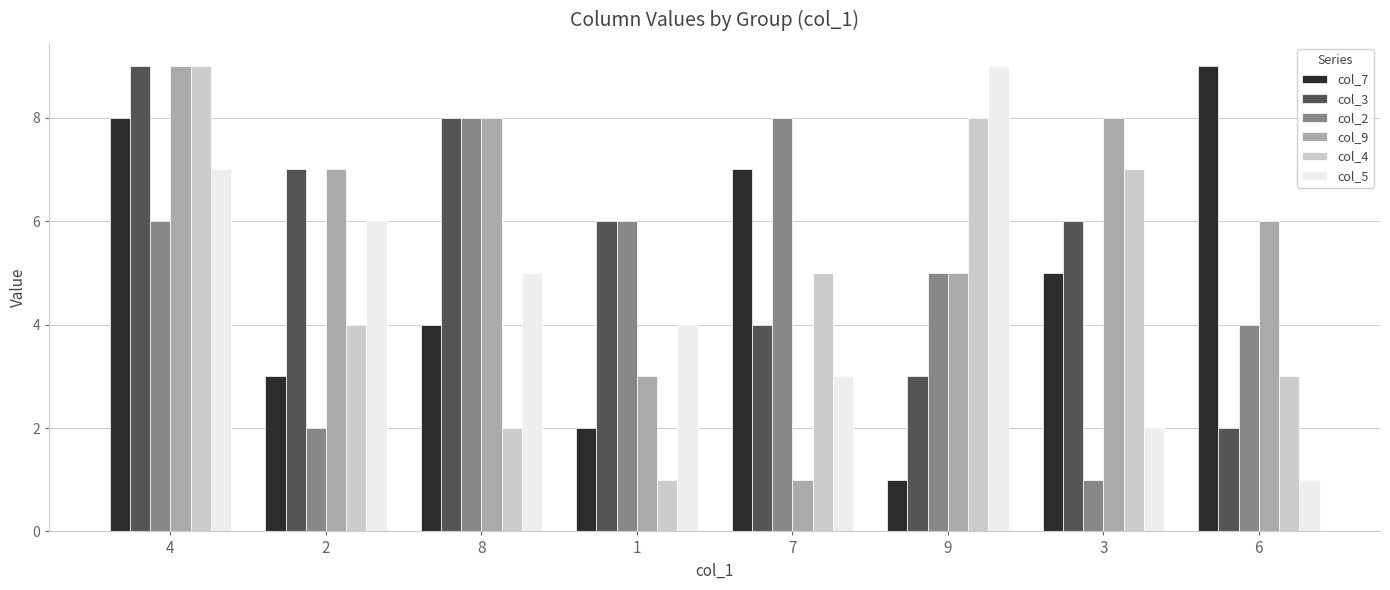

Is the value of col_4 at 9 greater than the value of col_9 at 1?

Yes